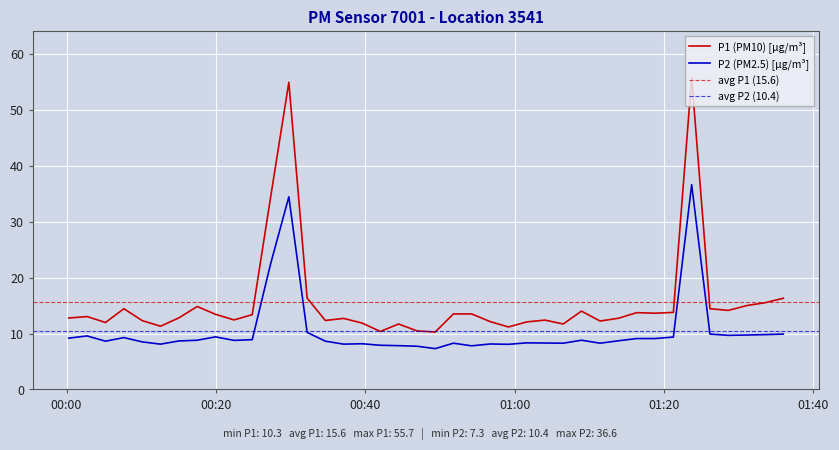

What is the minimum value for P2 (PM2.5) [µg/m³]?

7.3